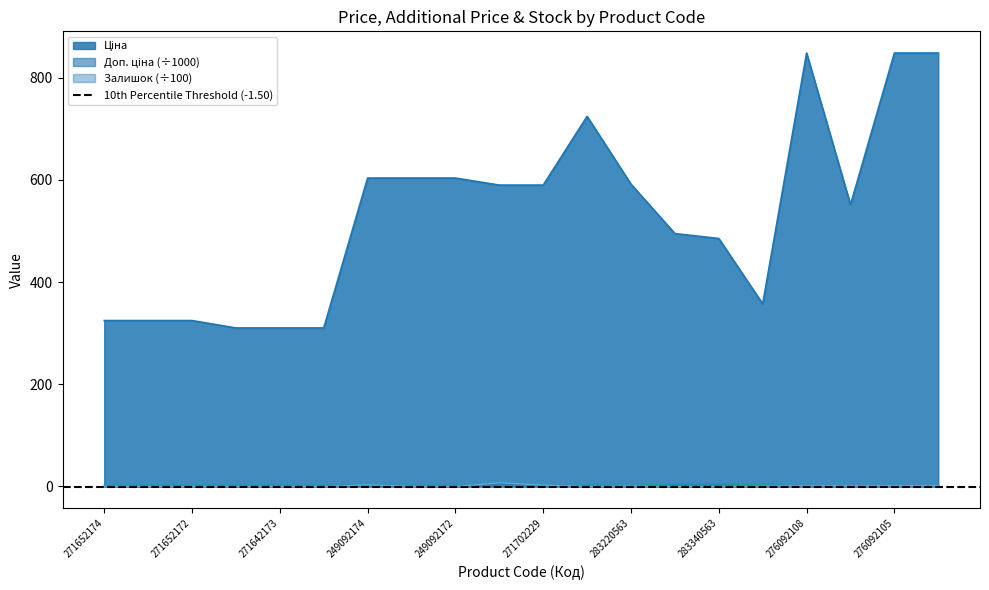

List the labels in order of Залишок value, largest first.

271702230, 249092174, 271702229, 276092104, 276092105, 276092108, 276092107, 283220563, 283310563, 249092173, 271652174, 271652173, 283340563, 271642174, 283280563, 271642173, 283370563, 271652172, 271642172, 249092172